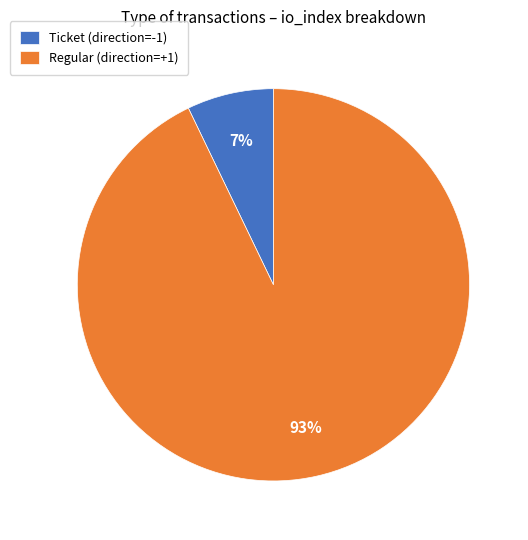

Is Ticket (direction=-1) the majority of the pie?

No